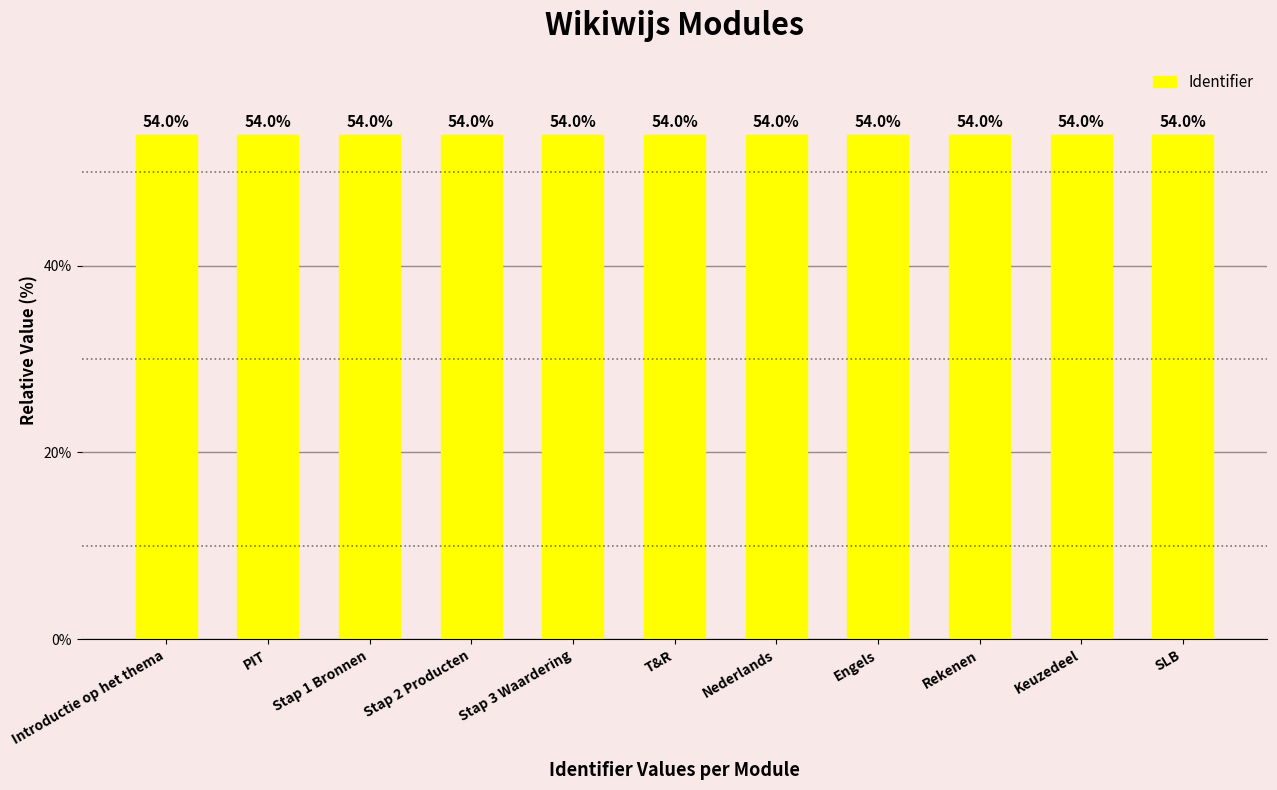

Approximately how many times larger is the value at Rekenen compared to Stap 3 Waardering?

1.0